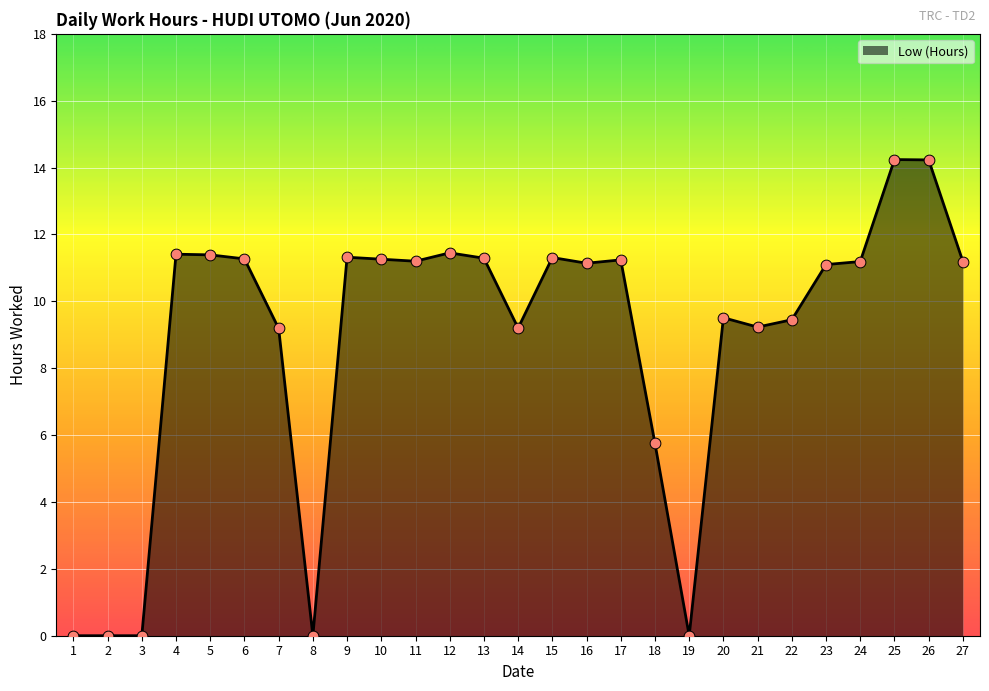

What is the change in value from 14 to 17?

+2.0